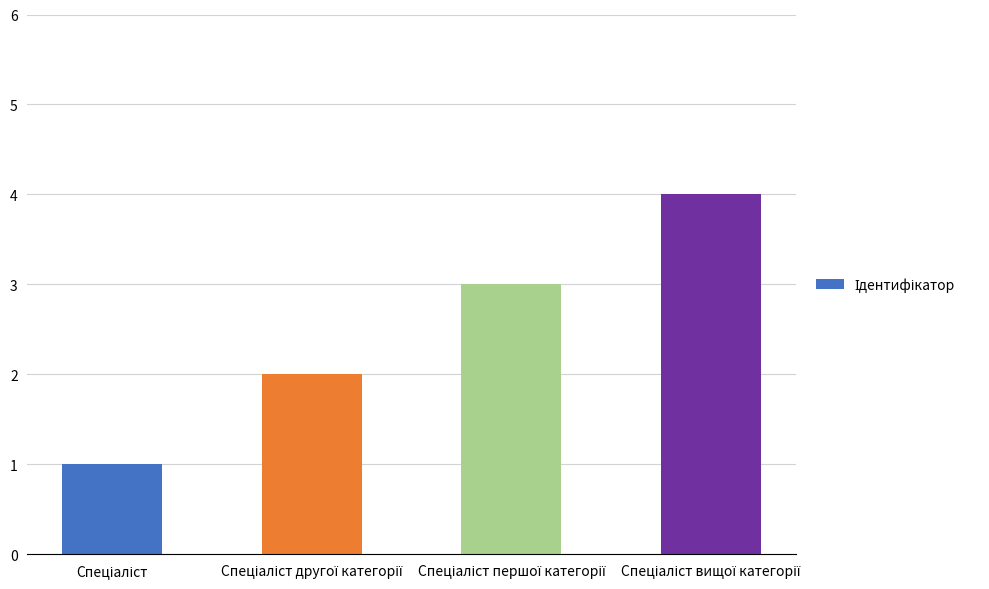

How many bars are there in total?

4